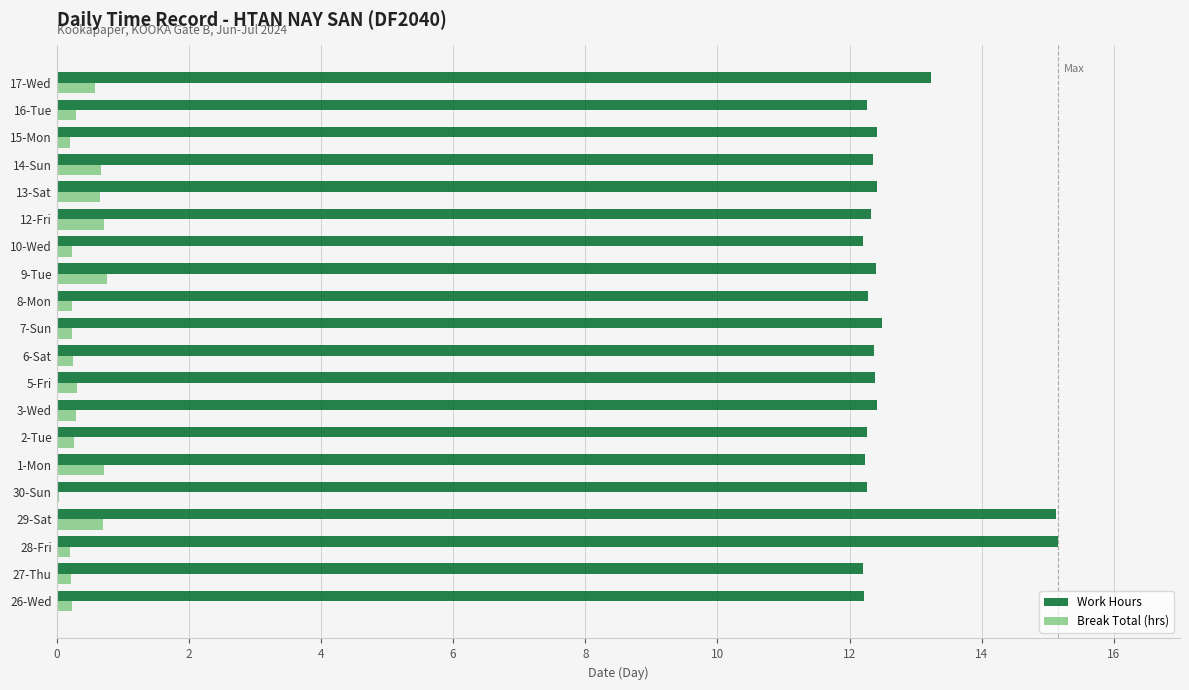

Is it true that Break Total (hrs) equals 0.6 at 17-Wed?

True